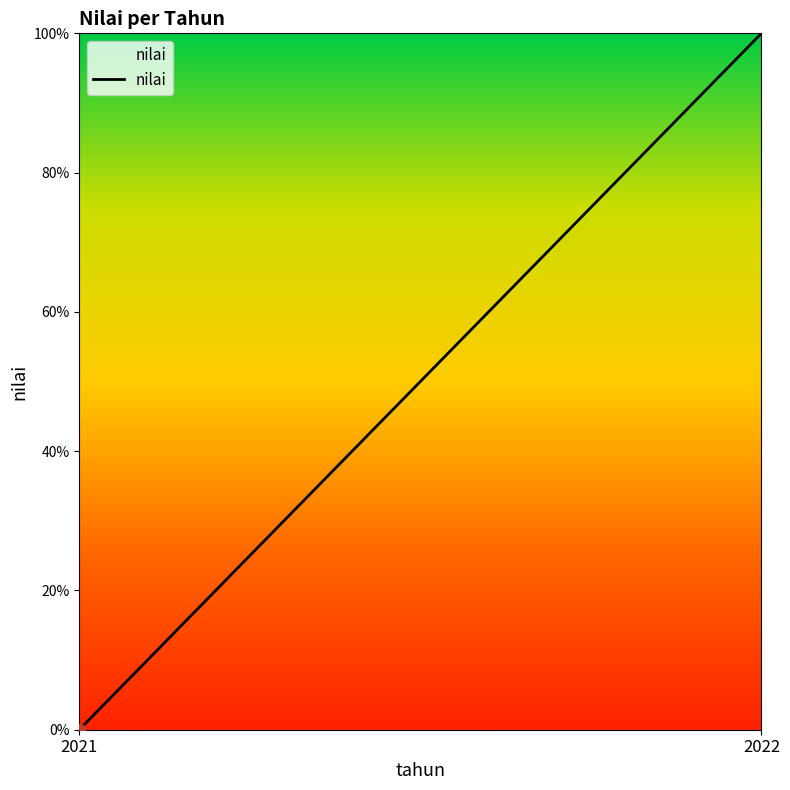

What is the change in value from 2021 to 2022?

+100